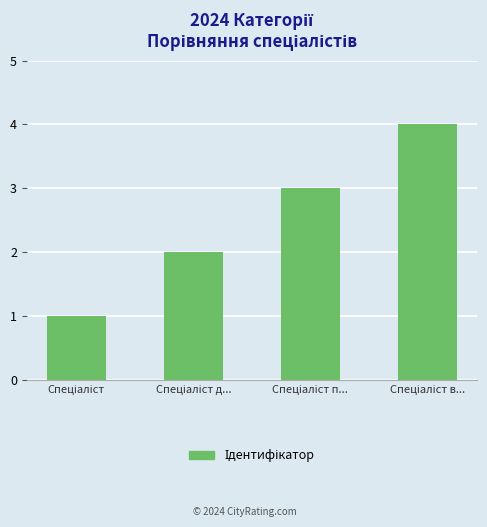

What is the maximum value shown in the chart?

4